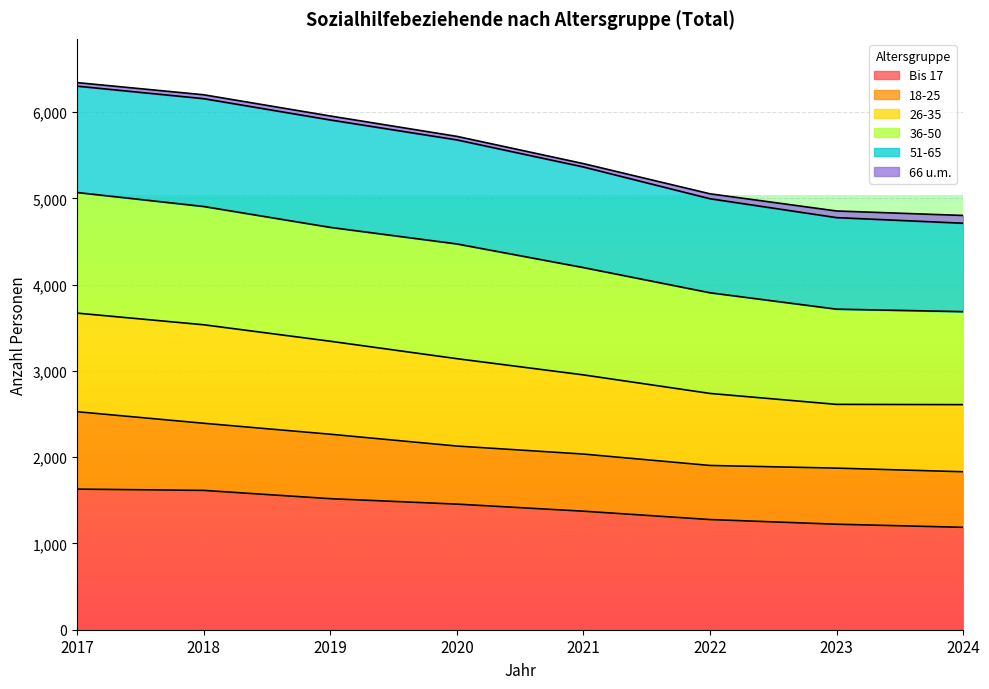

How many data points in Bis 17 are less than 1456?

4